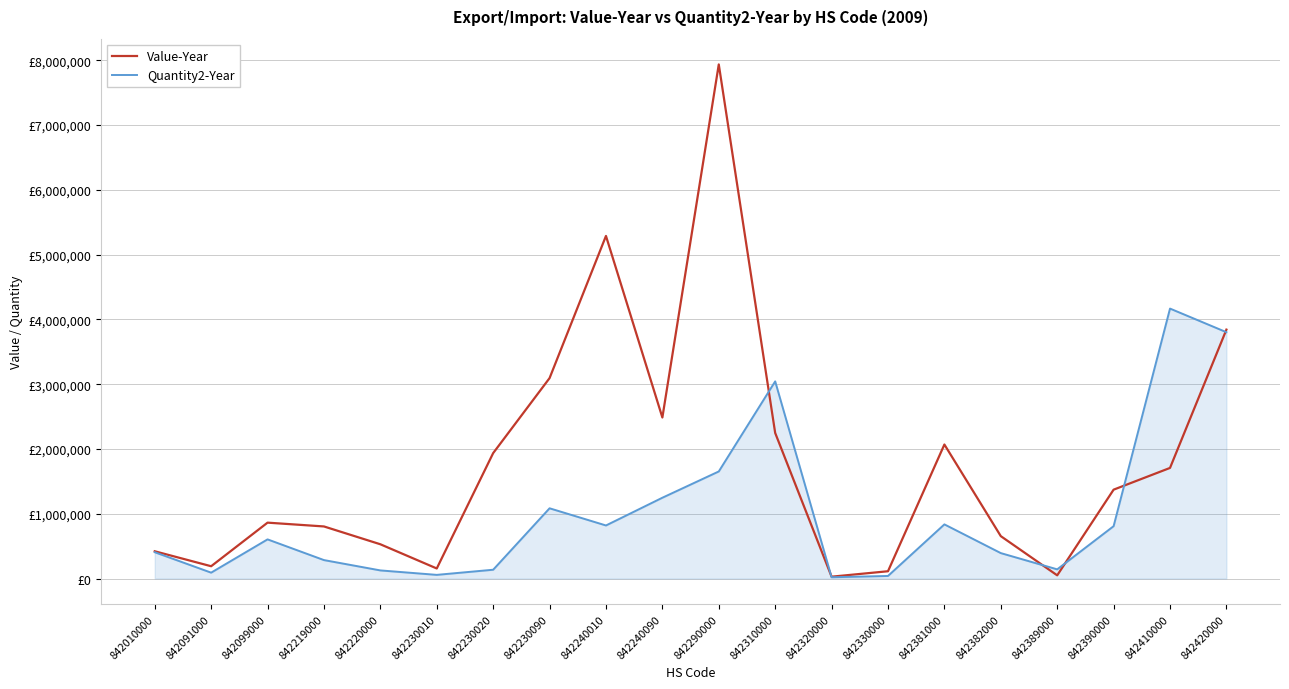

Where is the first local maximum for Quantity2-Year?

842099000